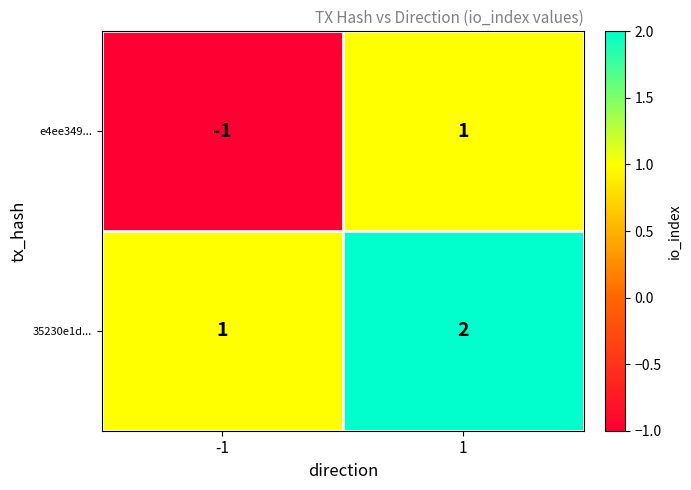

Rank the series by their maximum value, from highest to lowest.

35230e1d..., e4ee349...